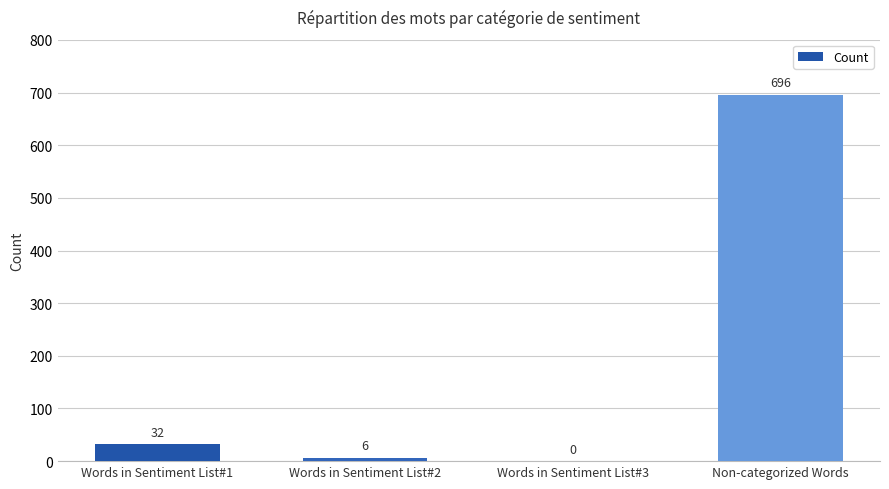

How many values are above zero?

3